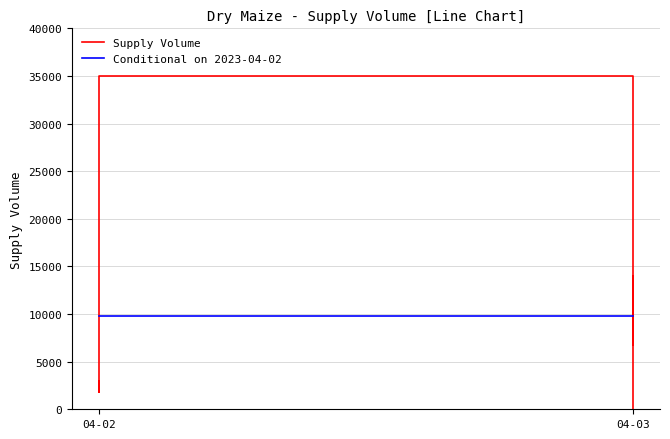

True or false: the data has more than 1 interior local peaks.

True